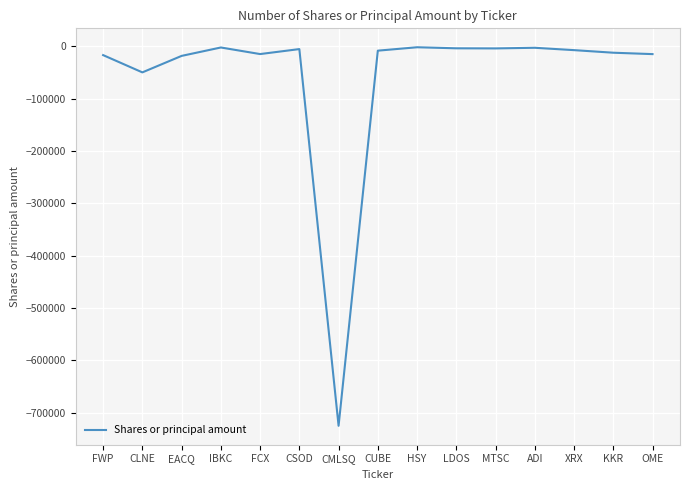

True or false: the data has more than 2 interior local peaks.

True